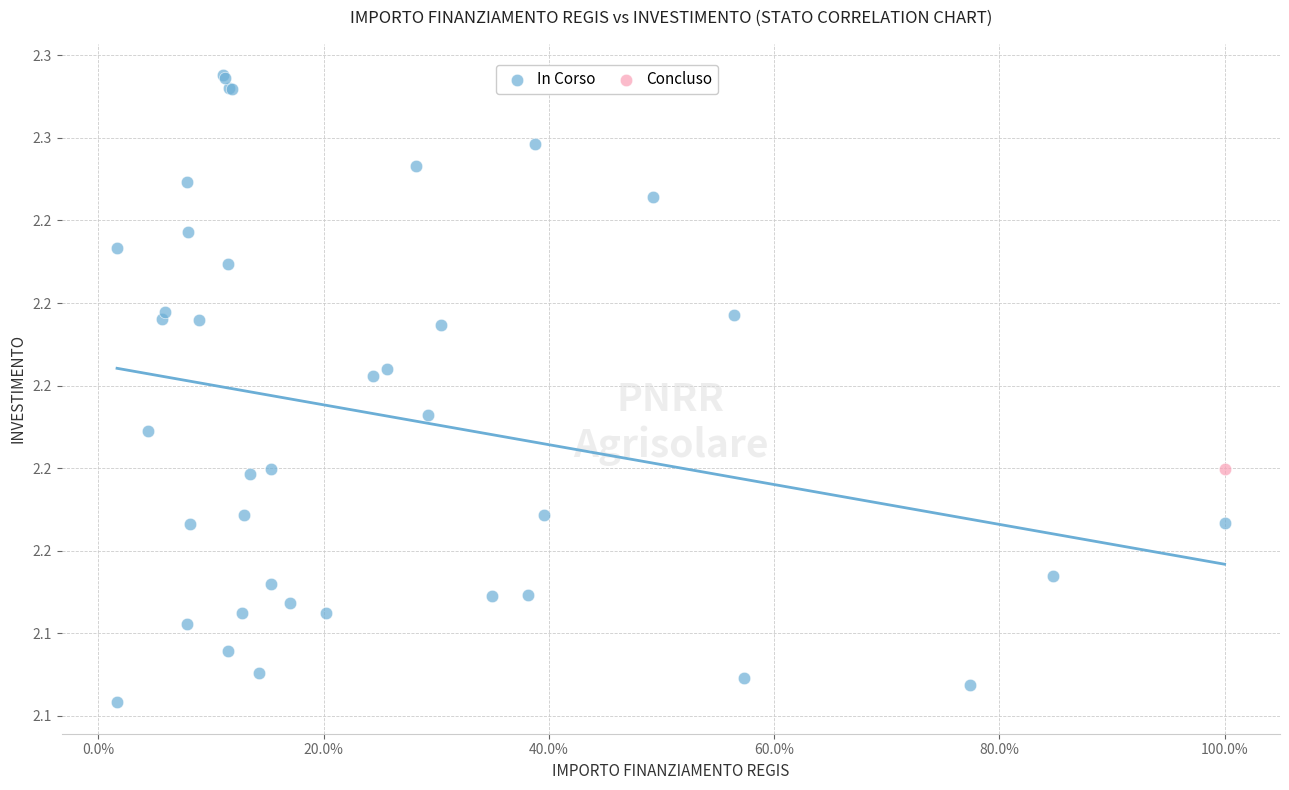

What are all the series names shown in the legend?

In Corso, Concluso